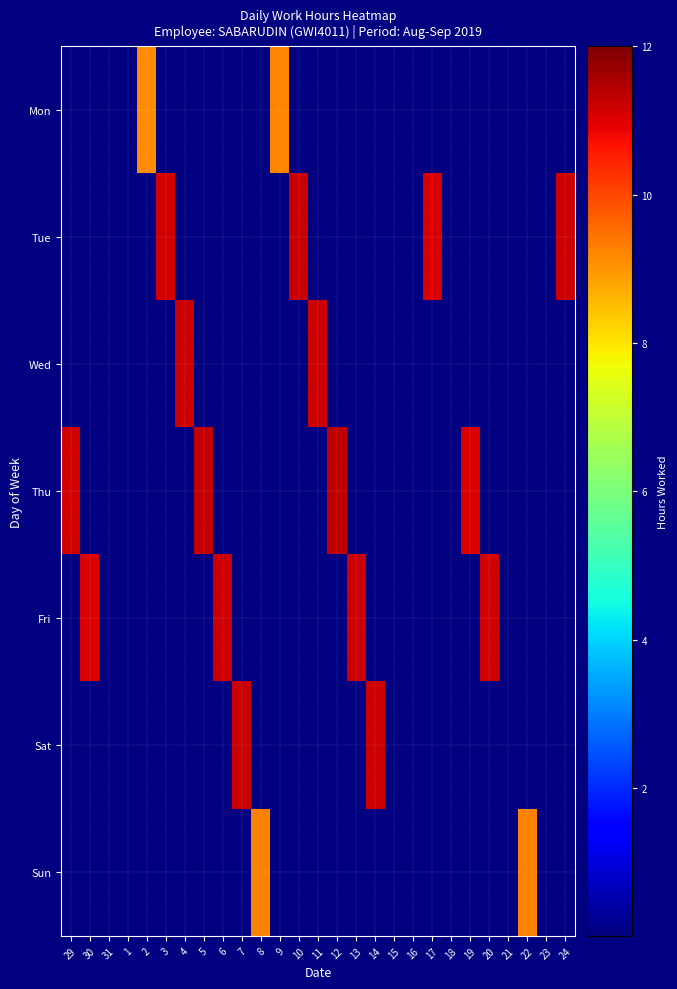

Which has a higher value, 13 or 6?

13